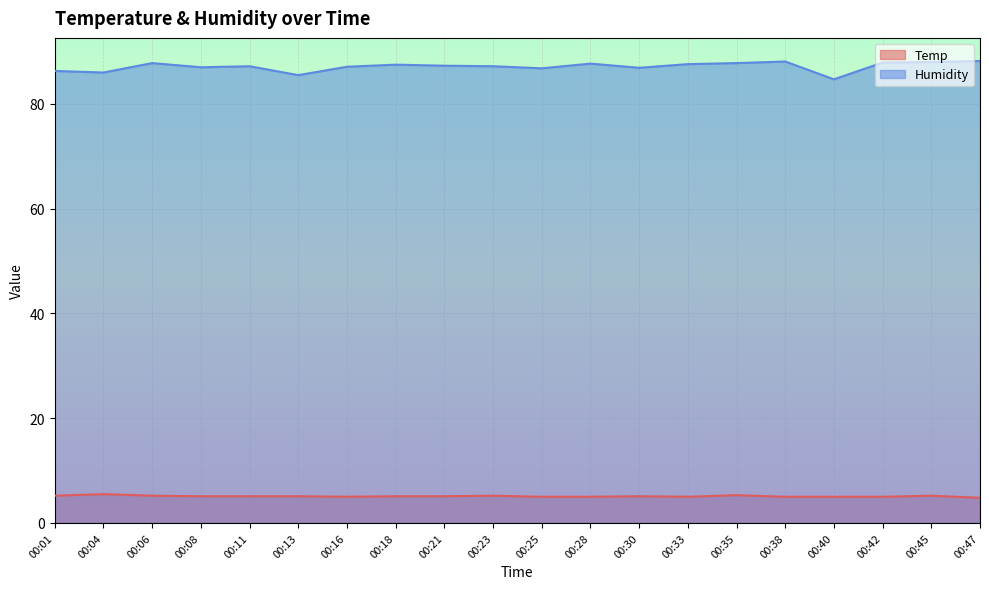

At how many categories does at least one series exceed 80?

20